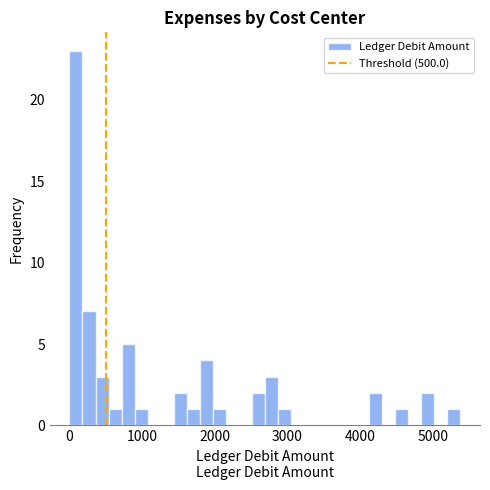

Read against the x-axis, roughly where is the centre of the tallest bar?

100